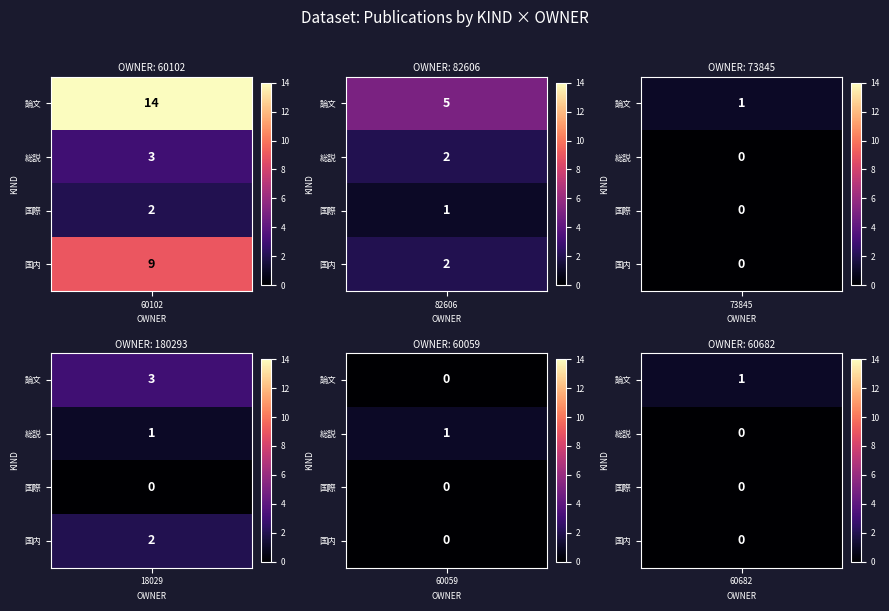

The value of 総説・解説 at 国内講演発表 is -2. True or false?

False